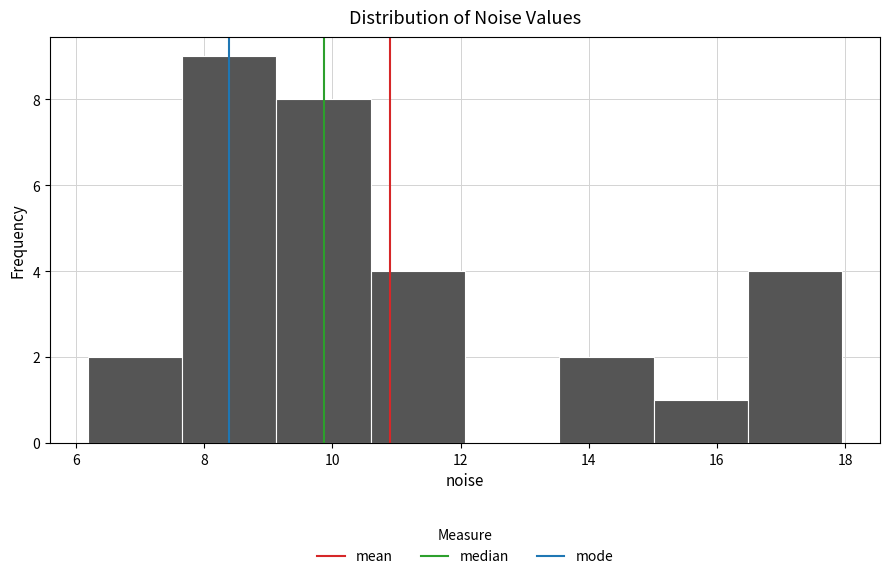

How tall is the bar that spans 9.2 to 10.6 on the x-axis? Neither the bar edges nor the heights are printed on the chart, so give them approximately, as read against the axes.

8